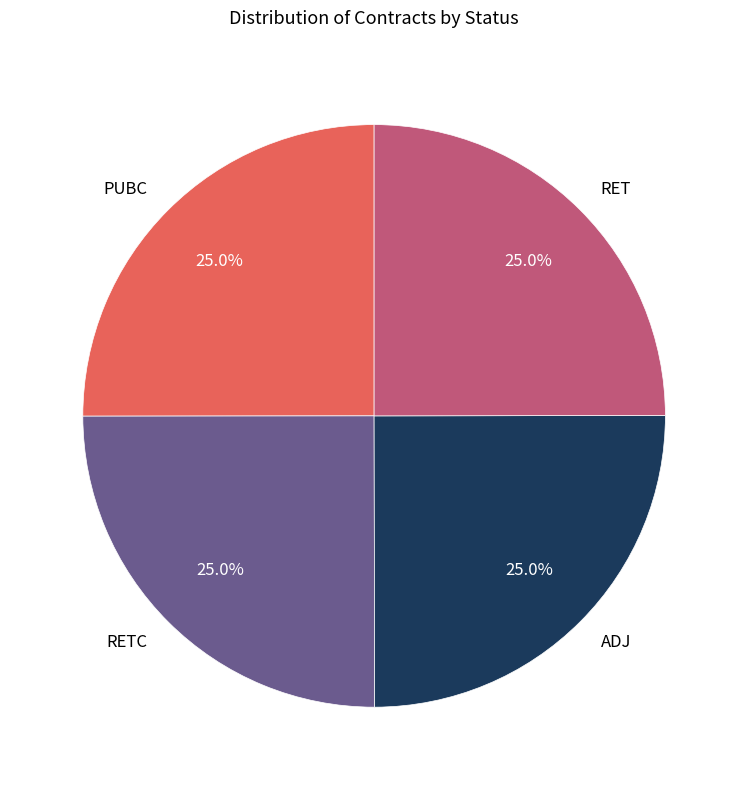

What percentage do RETC and ADJ together represent?

50.0%